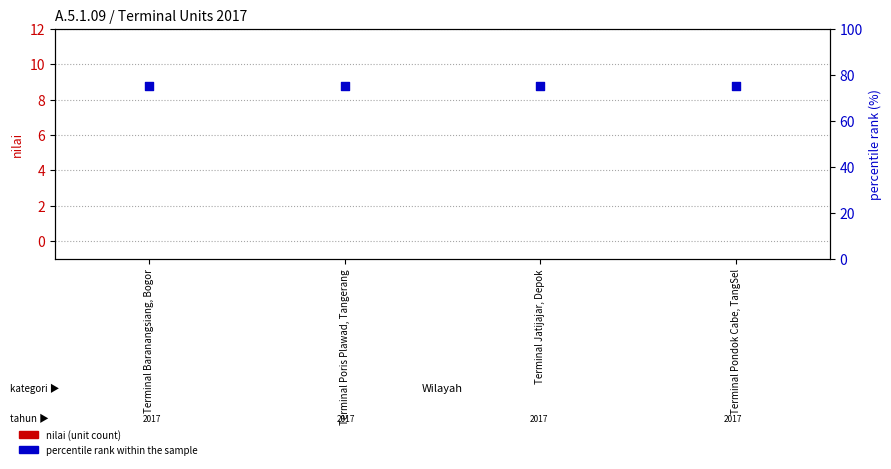

What is the total value across all series at Terminal Jatijajar, Depok?

75